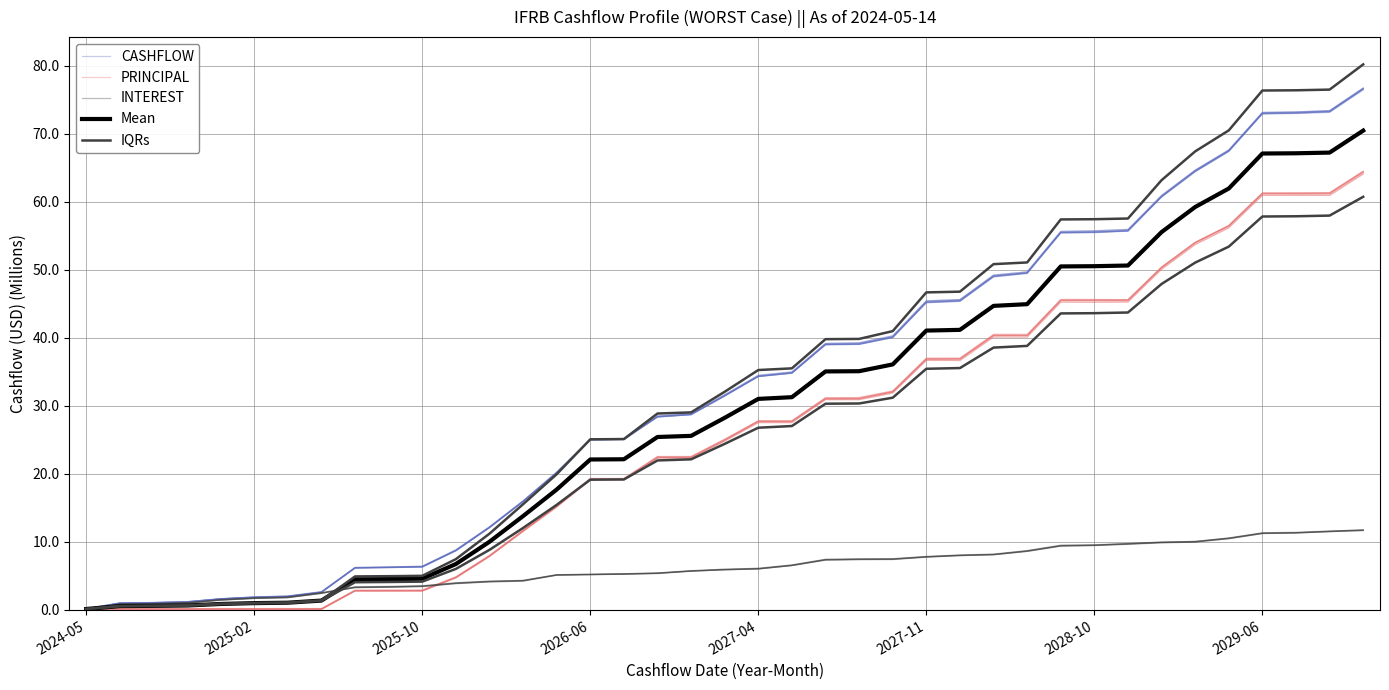

The PRINCIPAL series shows 1.4 at 2025-10. True or false?

False